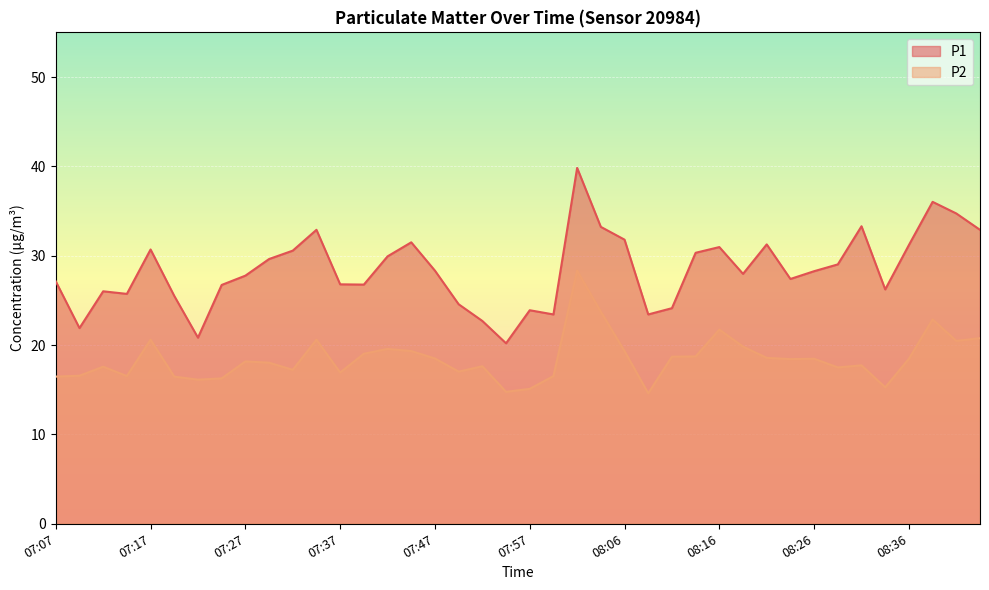

How many interior local valleys does the P2 series have?

11